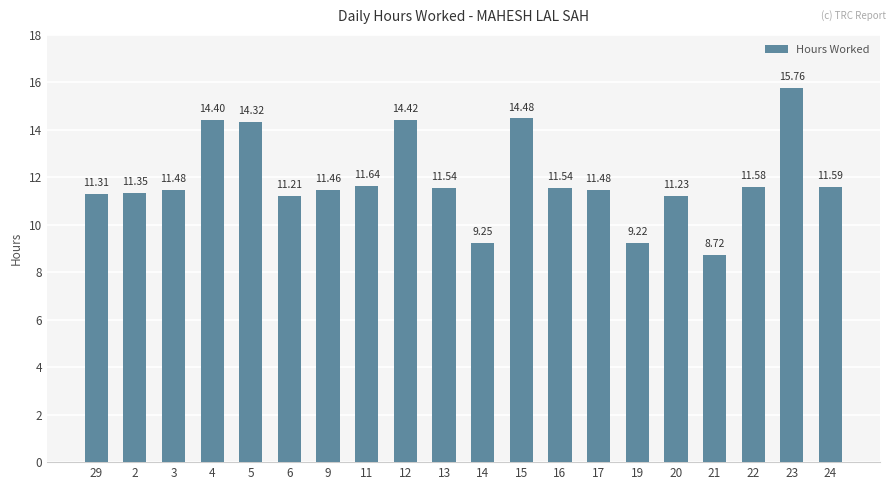

How many categories are shown in the chart?

20